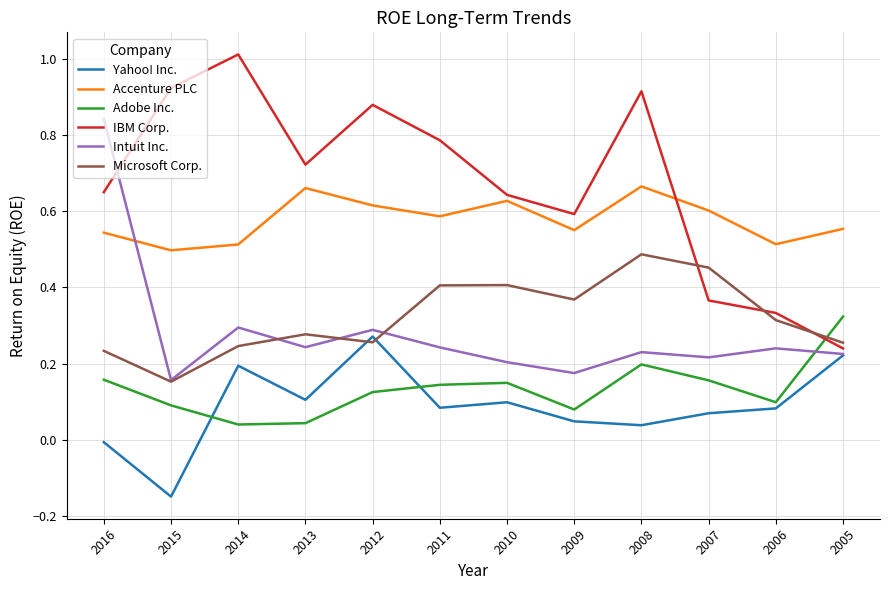

At which category is the sum across all series the highest?

2008